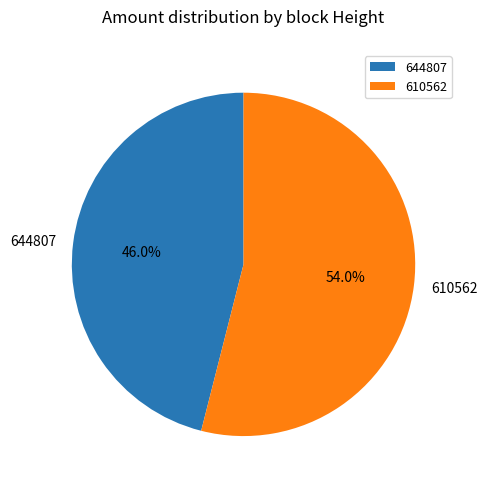

How many segments does this pie chart have?

2